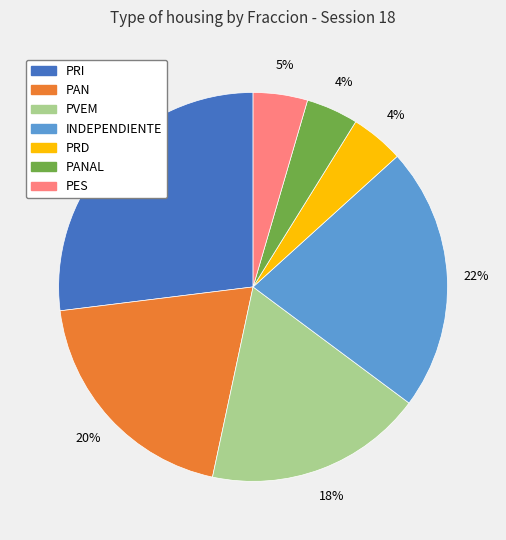

Is there any slice that represents more than half of the pie?

No